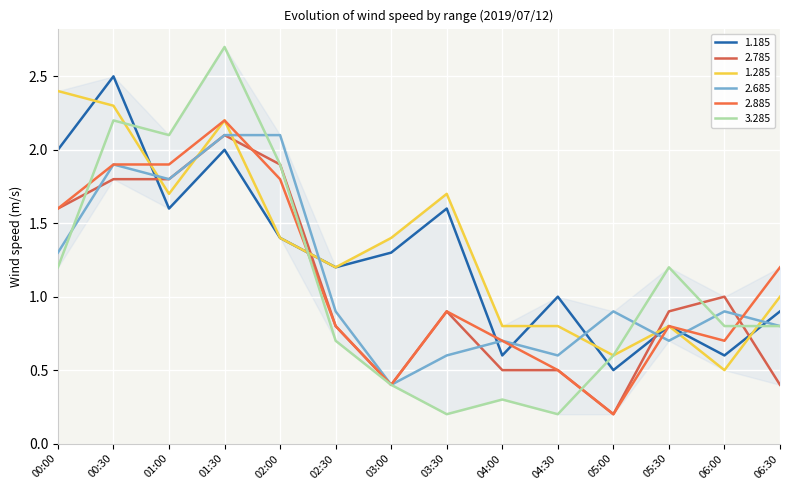

Count the number of data series in this chart.

6